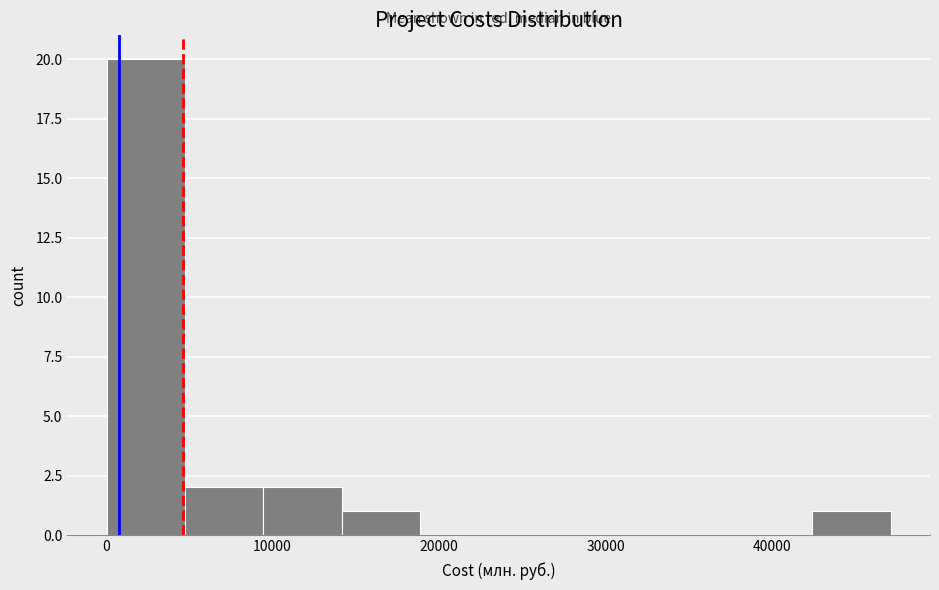

Over which range of the x-axis is the bar tallest?

0 to 5000